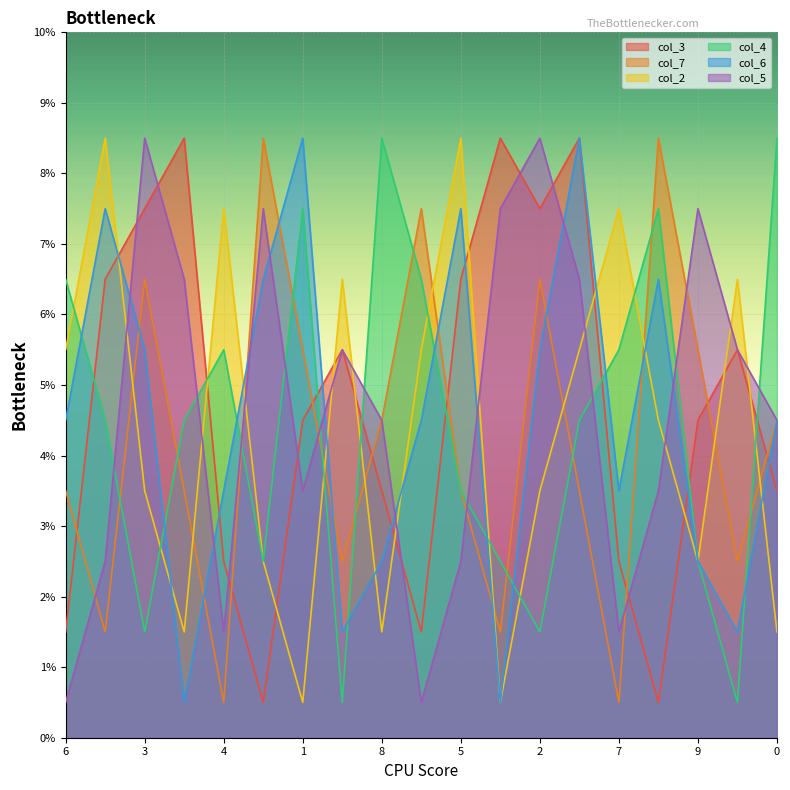

True or false: col_5 and col_3 intersect in this chart.

True